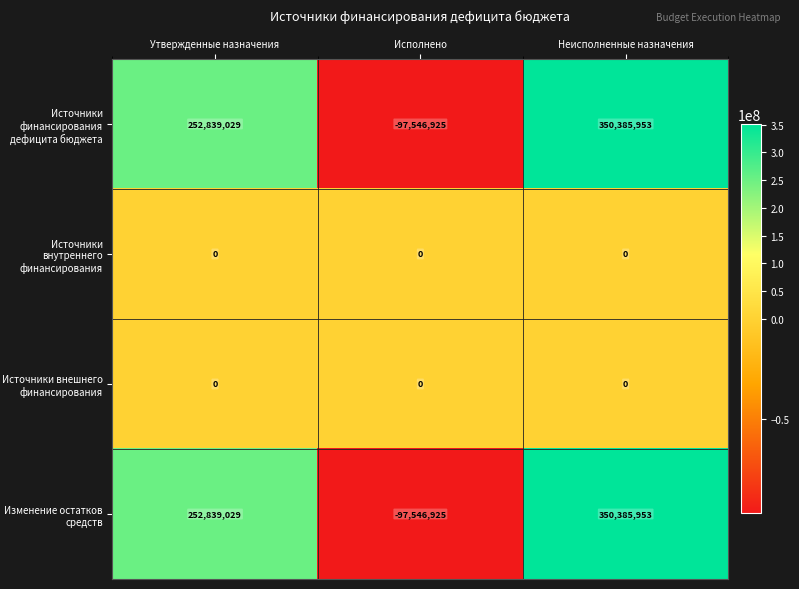

Which category has the lowest value across all series?

Исполнено